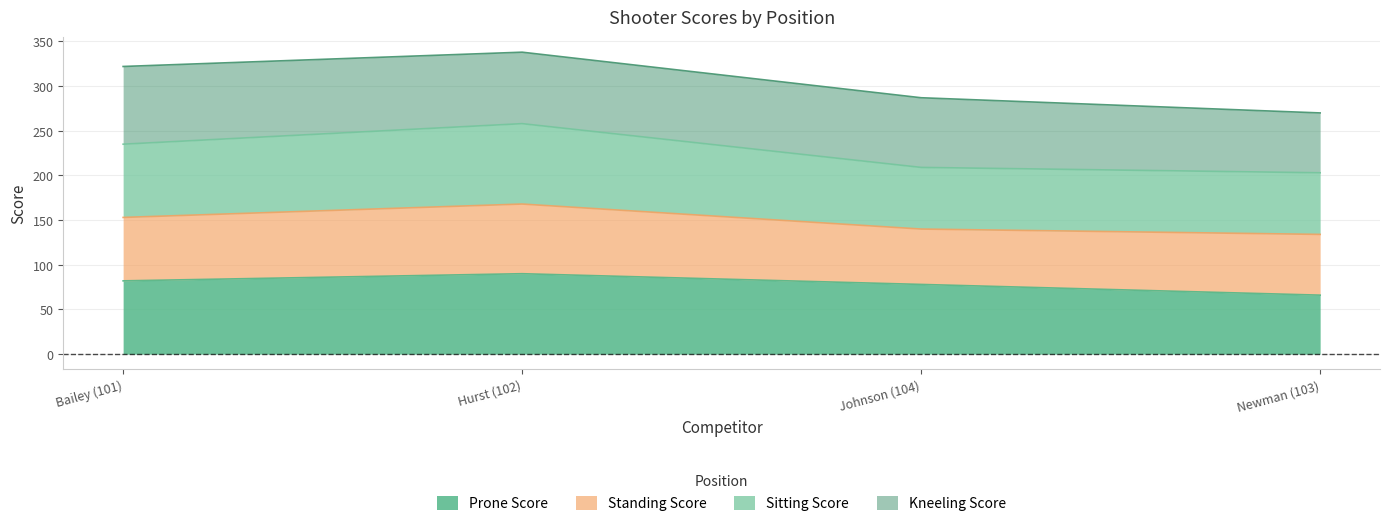

What is the highest value of the Prone Score series?

90